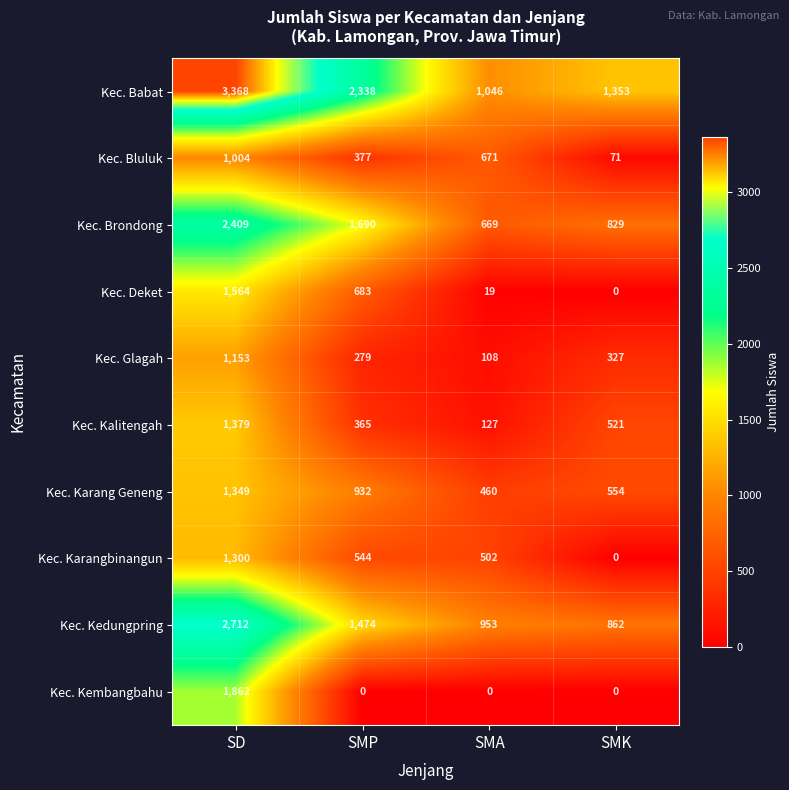

Which series has the largest range (max minus min)?

Kec. Babat